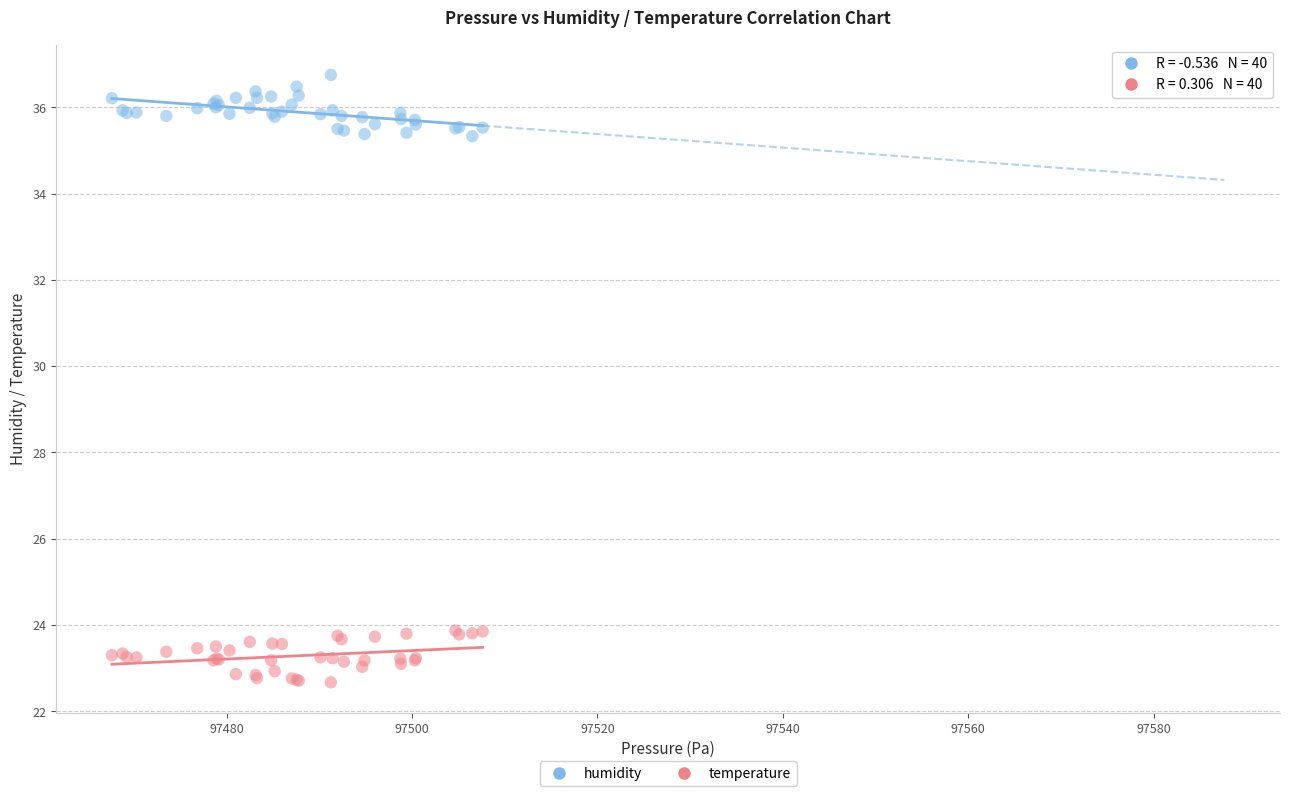

Which series reaches the minimum Y coordinate?

temperature